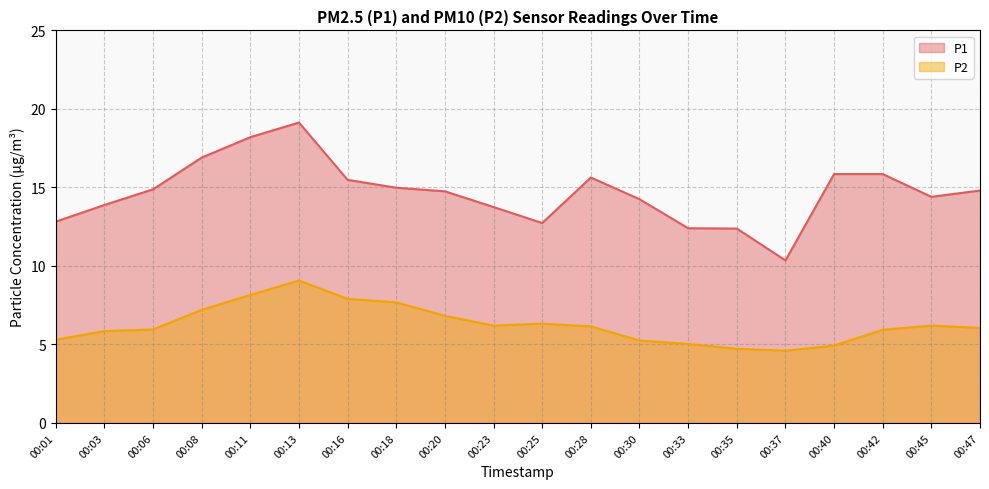

What are all the series names shown in the legend?

P1, P2